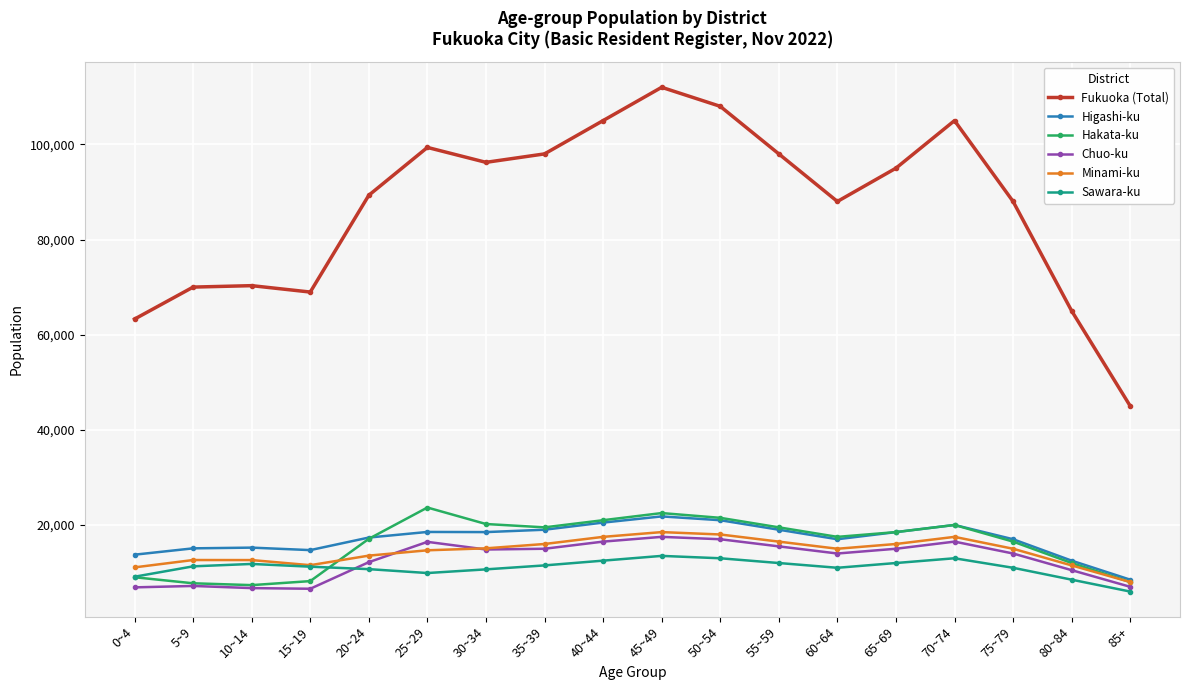

What is the difference between the Minami-ku values at 35~39 and 30~34?

911